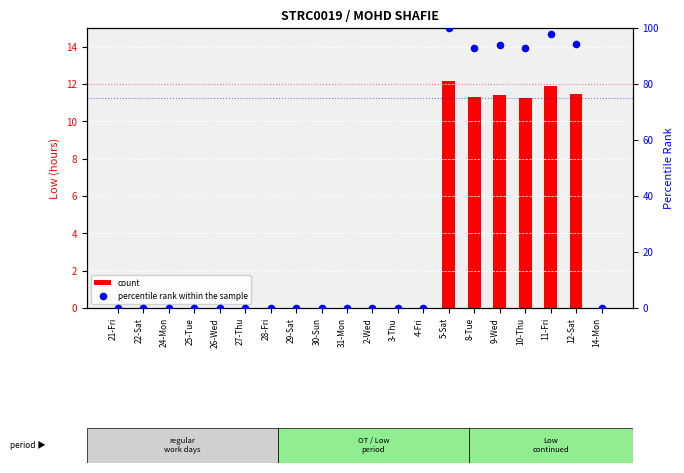

Is the value of percentile rank within the sample at 8-Tue greater than the value of count at 11-Fri?

Yes